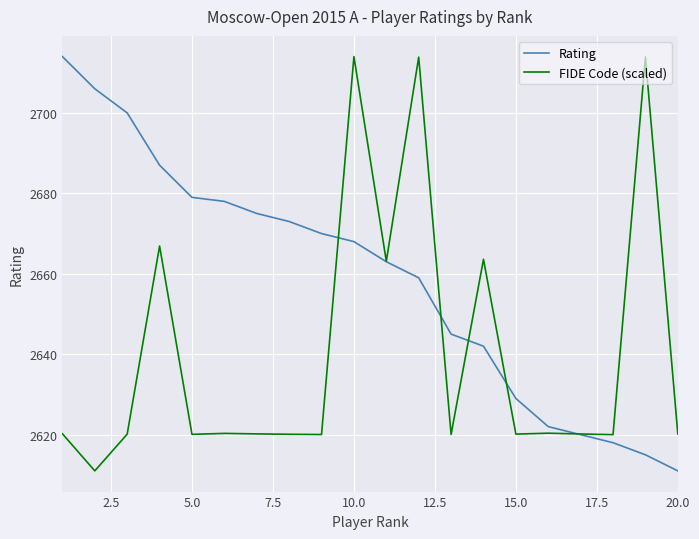

How many values in the Rating series are below 2668?

10